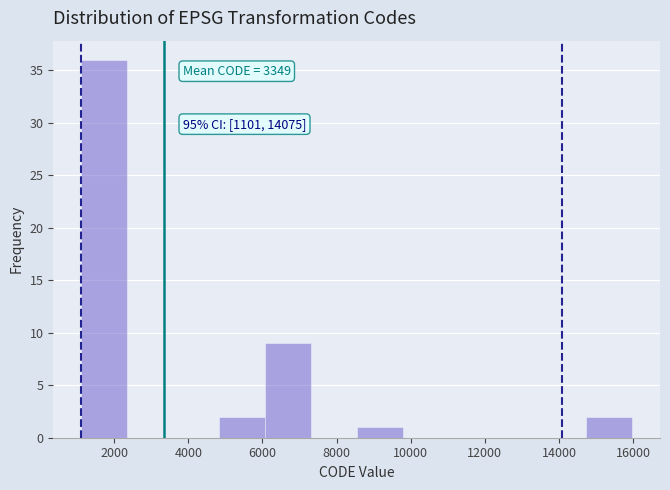

Which range on the x-axis has the tallest bar?

1200 to 2400